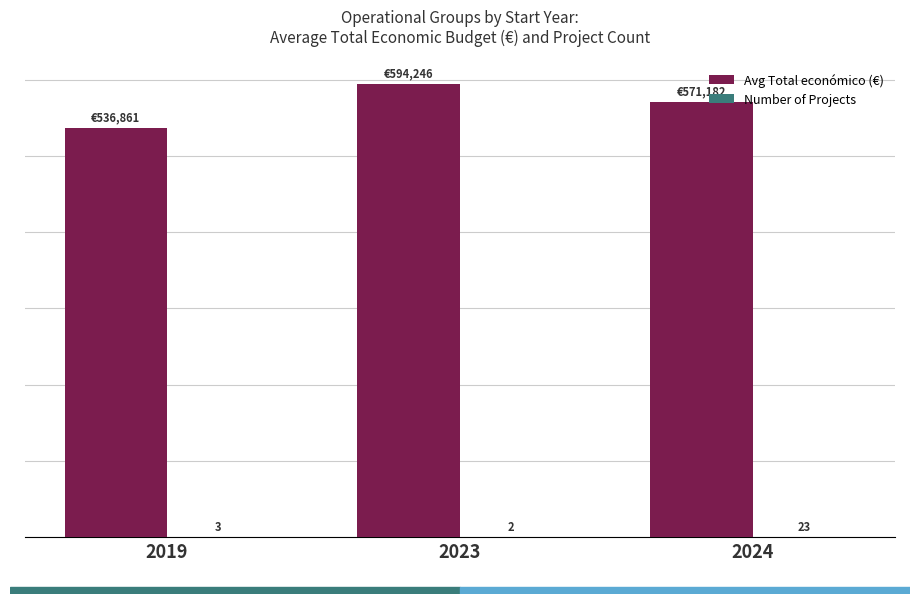

Which series has the largest total across all categories?

Avg Total económico (€)